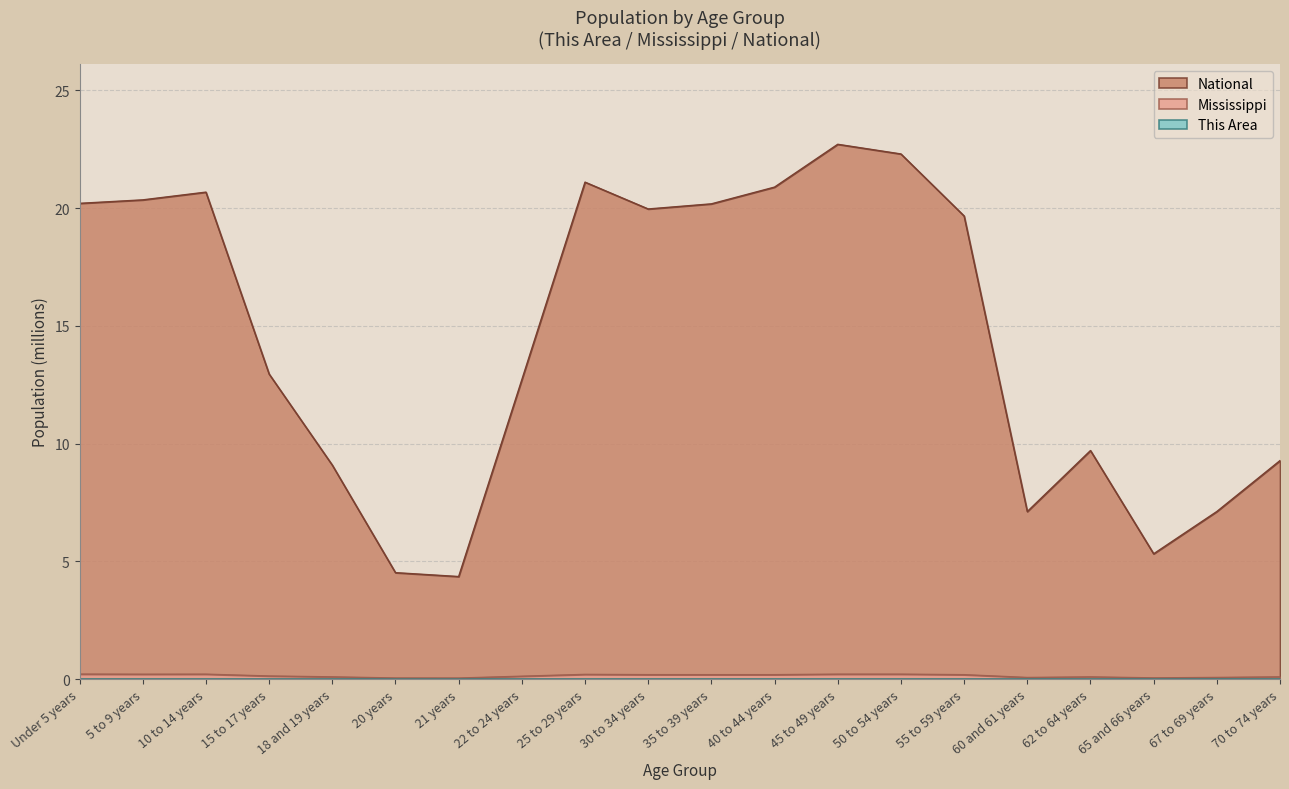

What position from the left is 60 and 61 years?

16